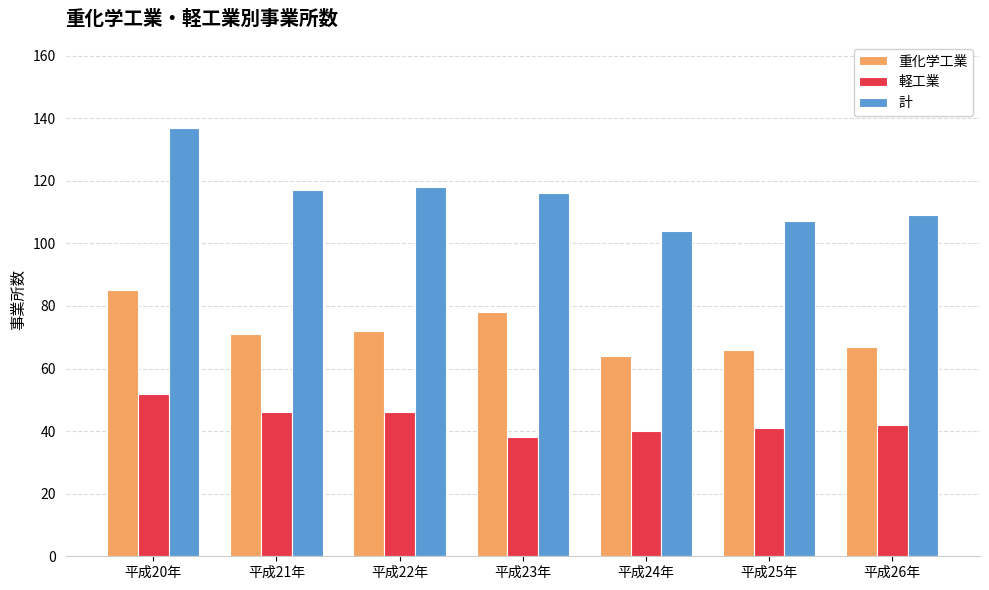

What is the label of the 5th bar from the right?

平成22年